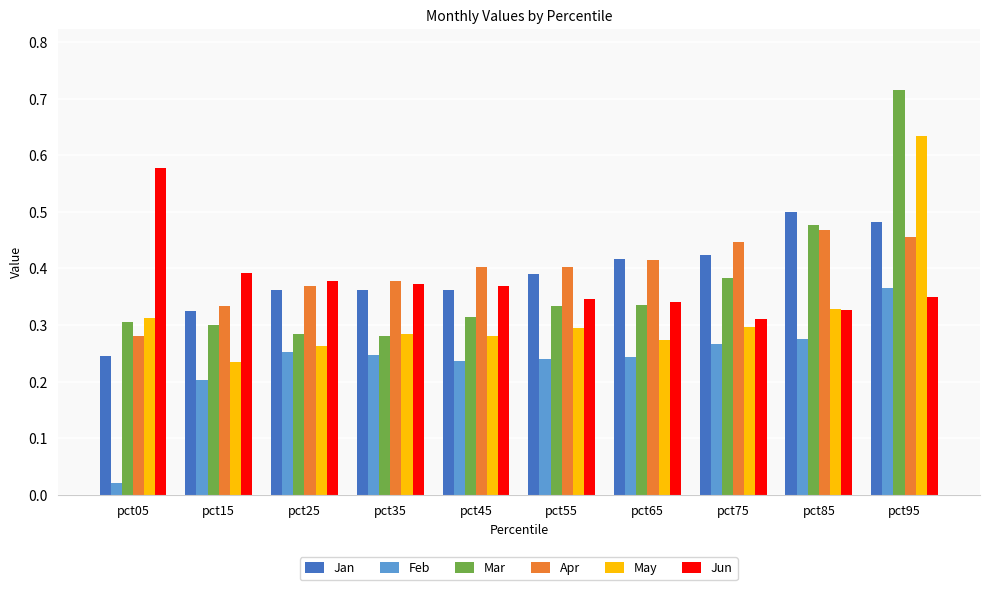

At how many categories does at least one series exceed 0?

10